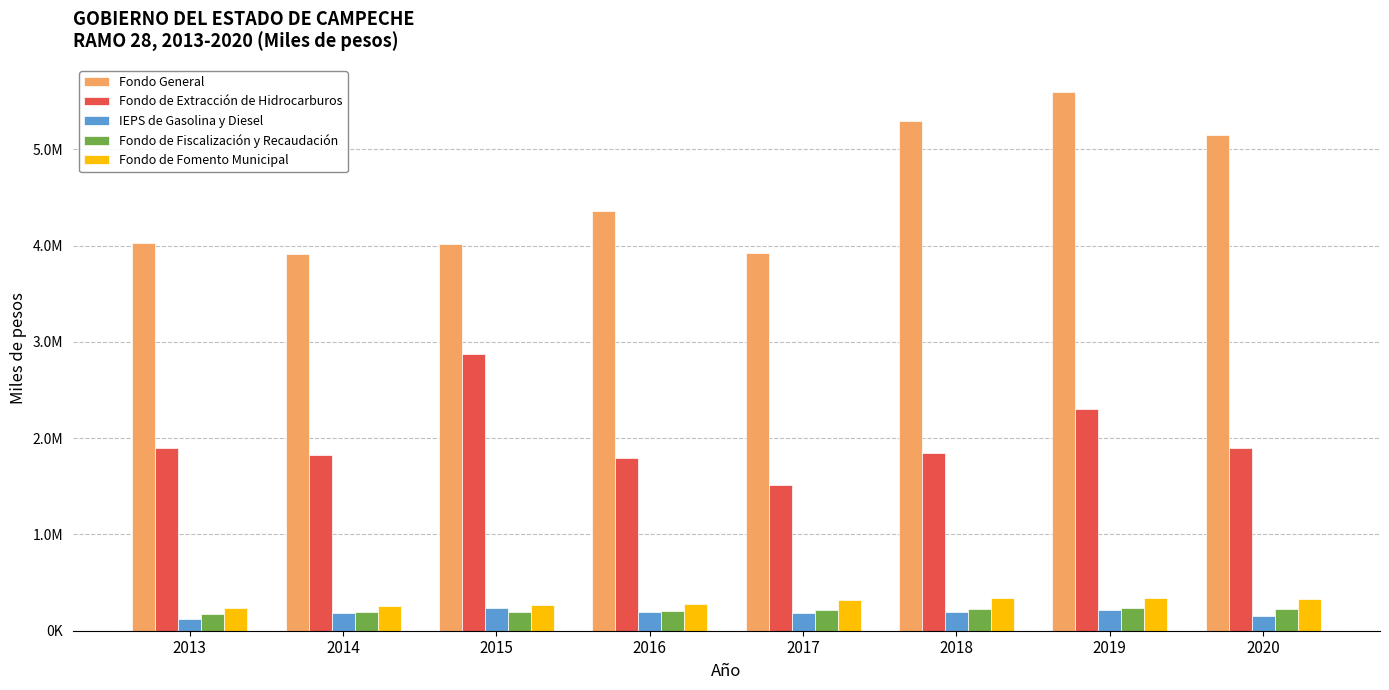

The IEPS de Gasolina y Diesel series shows 193496.0 at 2018. True or false?

True